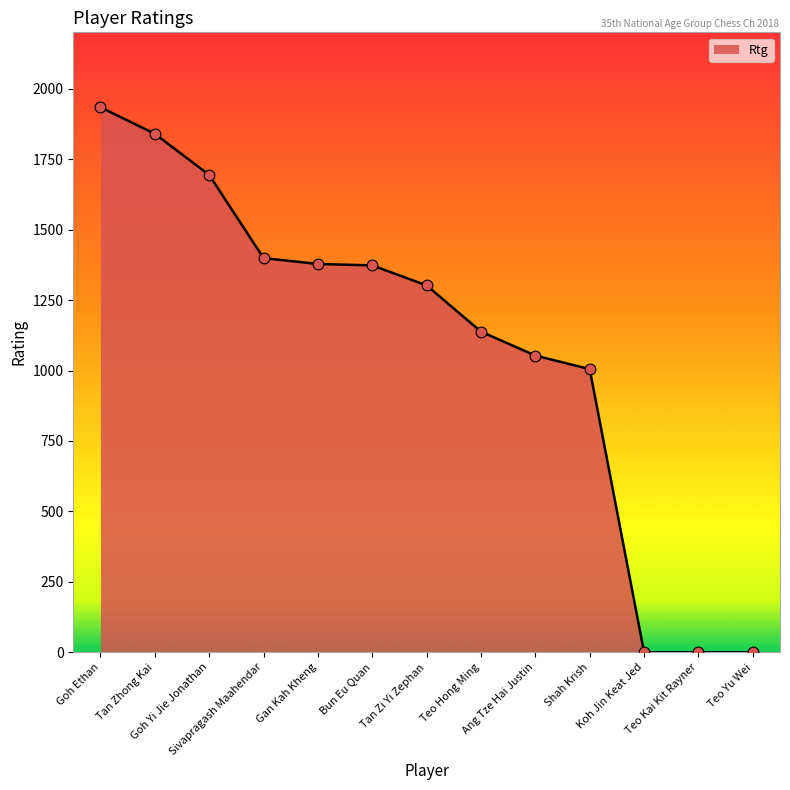

What is the change in value from Goh Ethan to Teo Yu Wei?

-1934